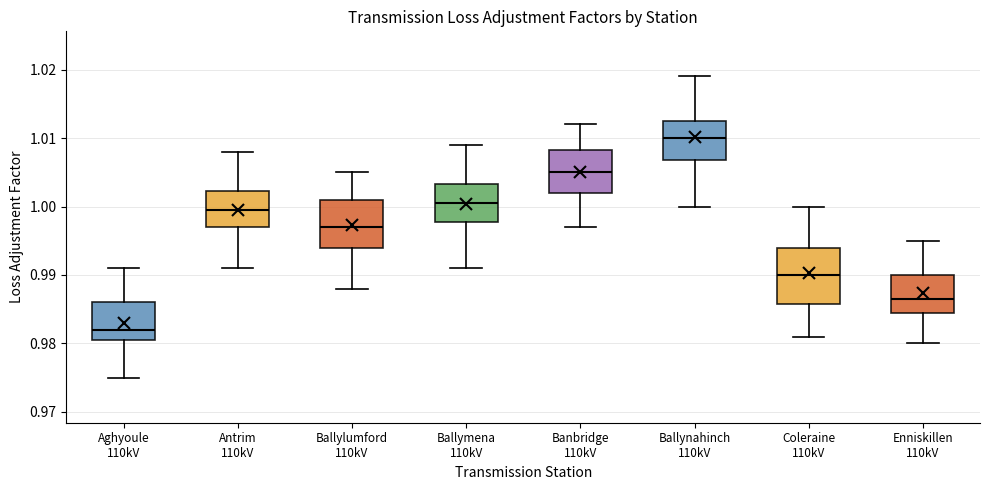

Which box has the highest median line?

Ballynahinch 110kV